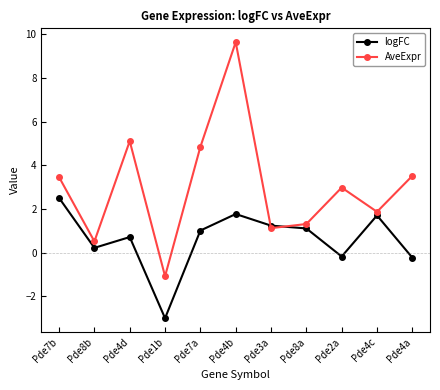

True or false: logFC has a value of 1.1 at Pde8a.

True